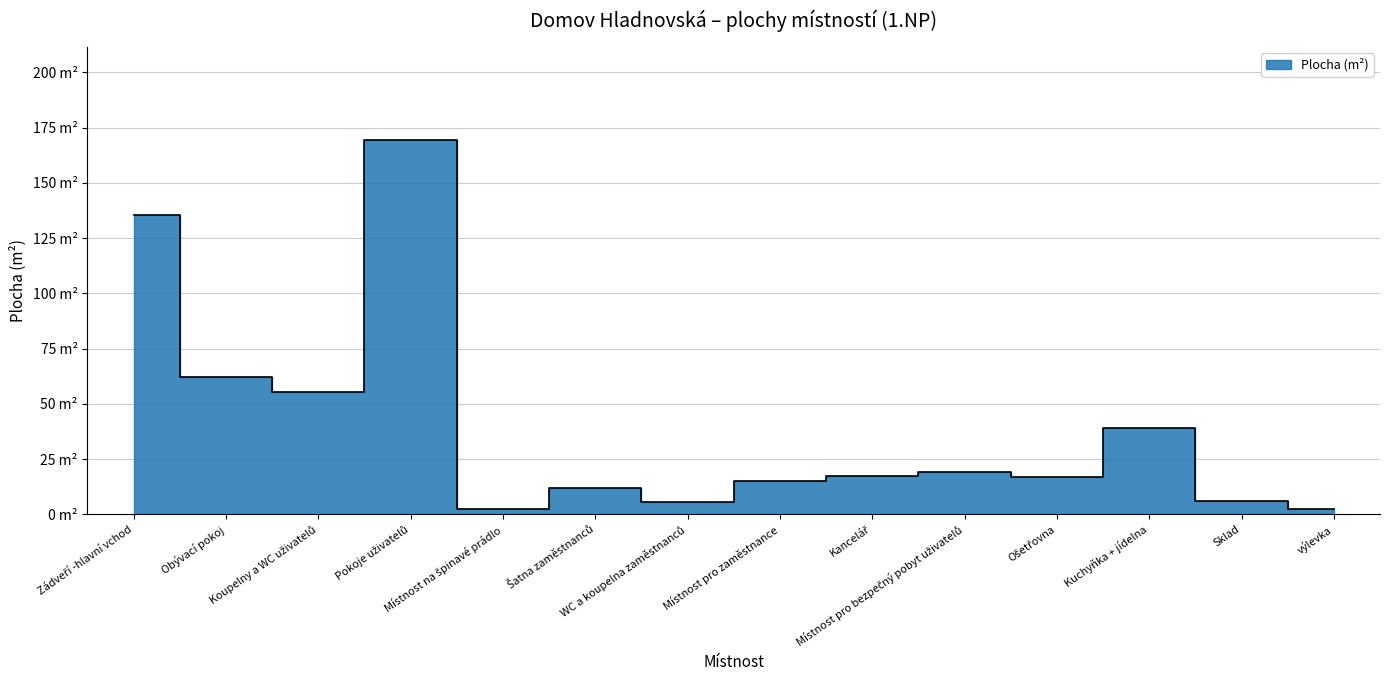

The chart shows a value of 27.0 at Ošetřovna. True or false?

False